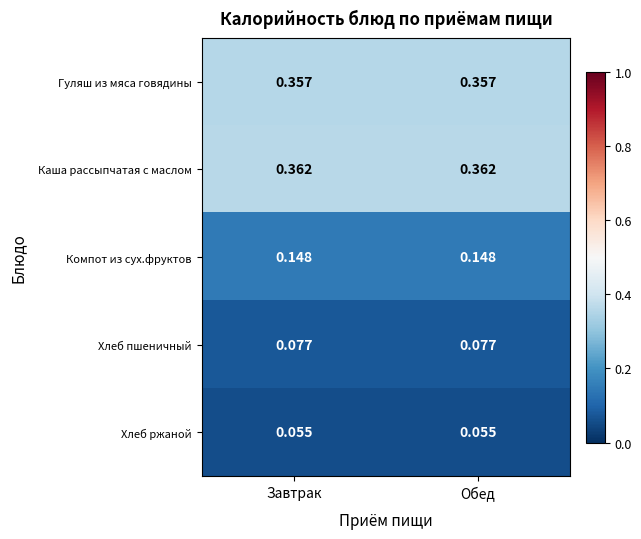

Is the value of Хлеб ржаной at Обед greater than the value of Компот из сух.фруктов at Завтрак?

No